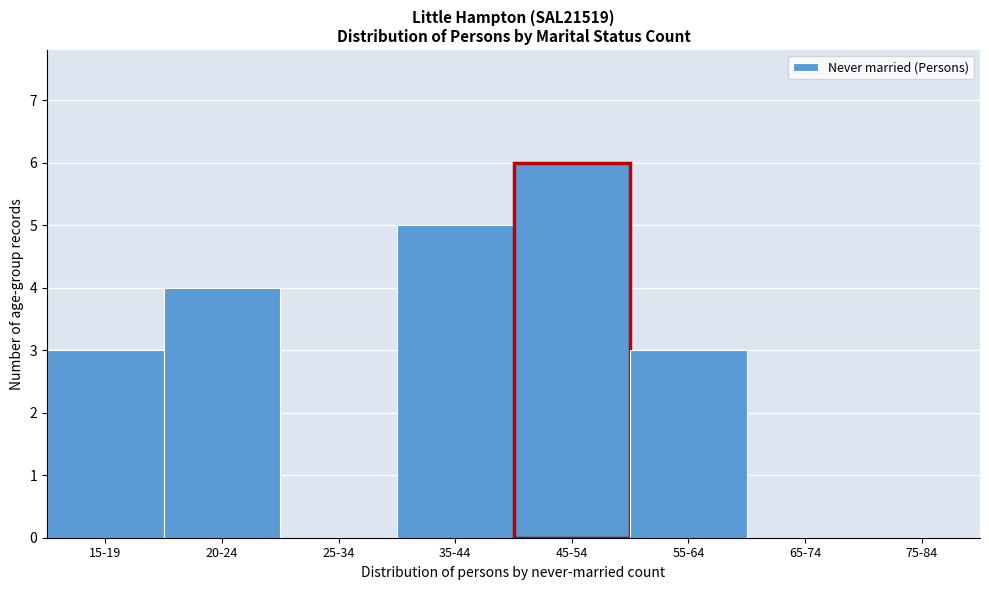

Reading right to left, extract all data points from this chart.

75-84=0	65-74=0	55-64=3	45-54=6	35-44=5	25-34=0	20-24=4	15-19=3